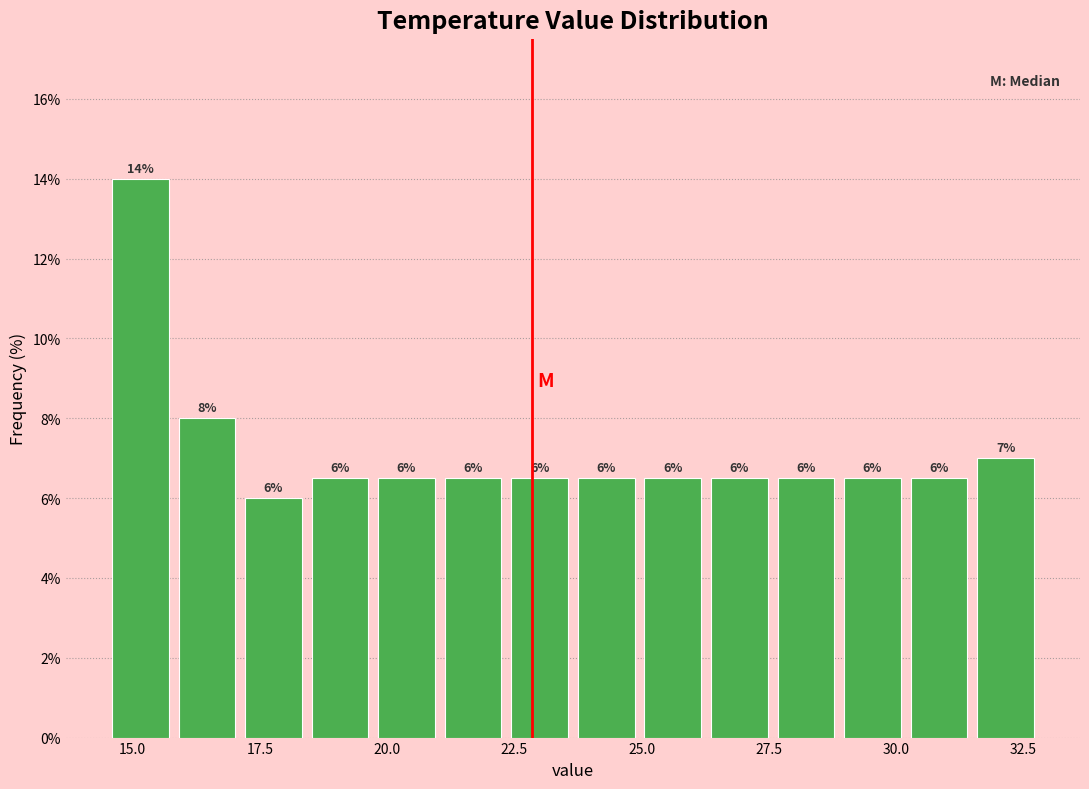

Read against the x-axis, roughly where is the centre of the tallest bar?

15.0